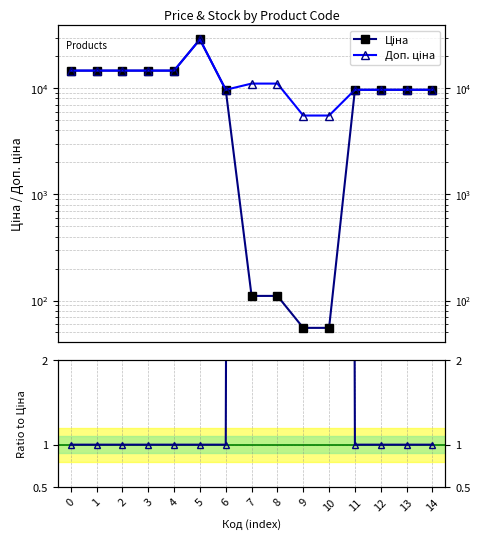

Is it true that Доп. / Ціна equals 1.0 at 11?

True